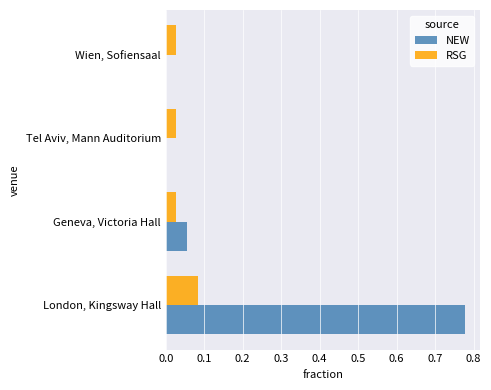

Is the value of NEW at Geneva, Victoria Hall greater than the value of RSG at Tel Aviv, Mann Auditorium?

Yes